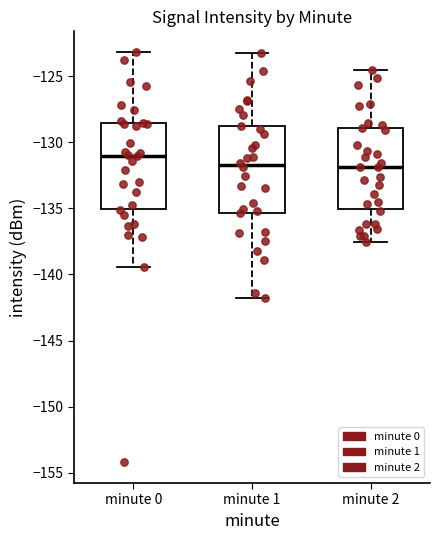

Reading left to right, transcribe this box plot: for each box, give where its median line is, the range the box spans, and where its two whiskers end, as read against the y-axis. The values are not printed on the chart, so give them approximately, as read against the axis.

minute 0: median -131.0, box -135.0 to -128.5, whiskers -139.5 to -123.0
minute 1: median -131.5, box -135.5 to -129.0, whiskers -142.0 to -123.0
minute 2: median -132.0, box -135.0 to -129.0, whiskers -137.5 to -124.5